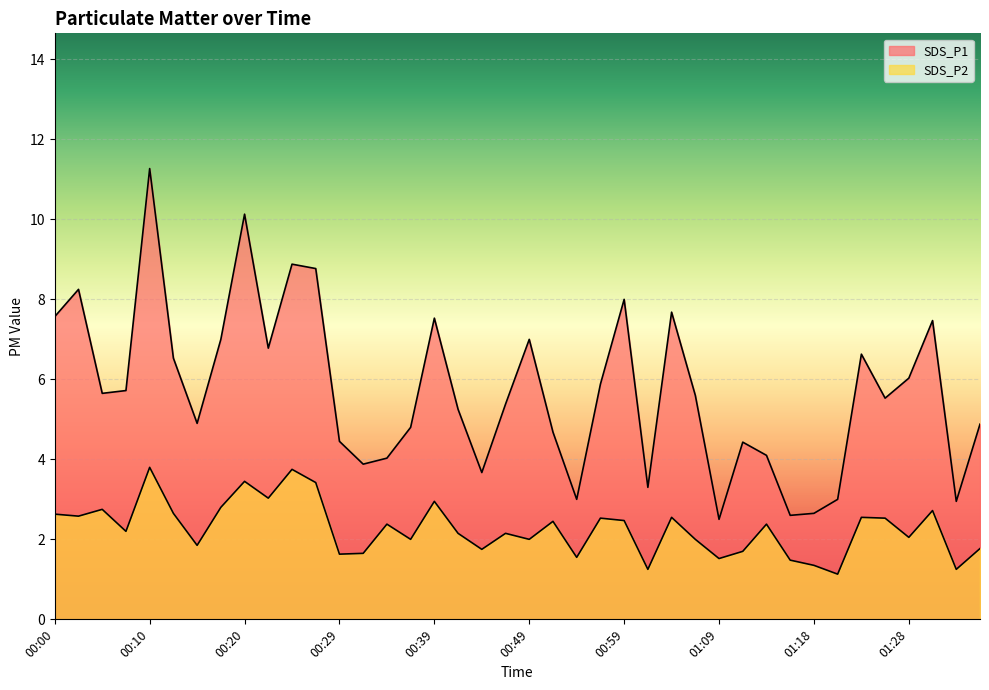

Read the SDS_P1 value at 01:01.

3.3